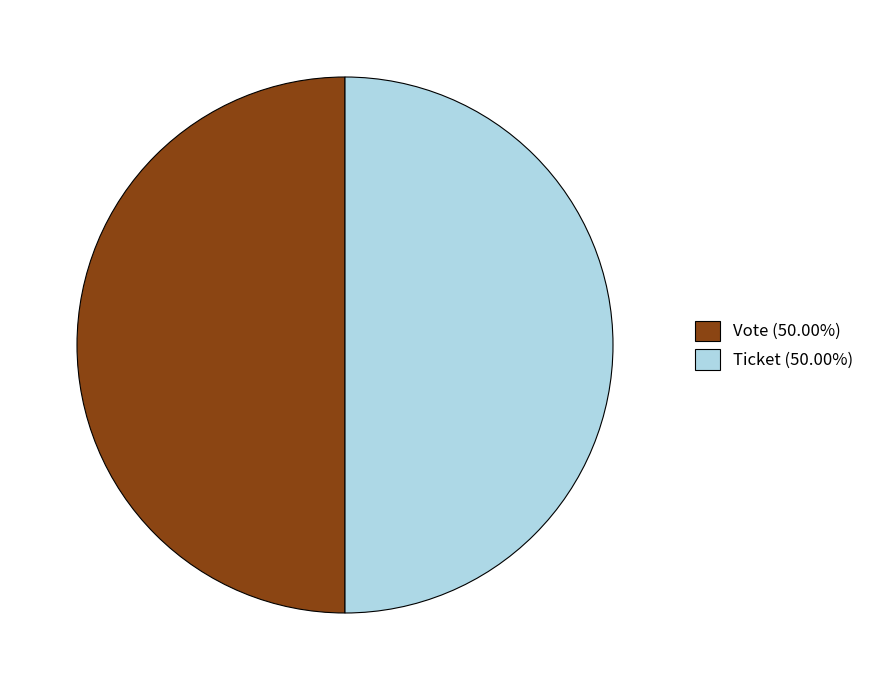

Combined, do Ticket (50.00%) and Vote (50.00%) account for over 50%?

Yes